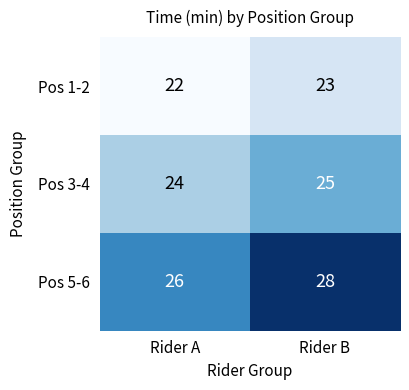

True or false: Pos 5-6 has a value of 26 at Rider A.

True